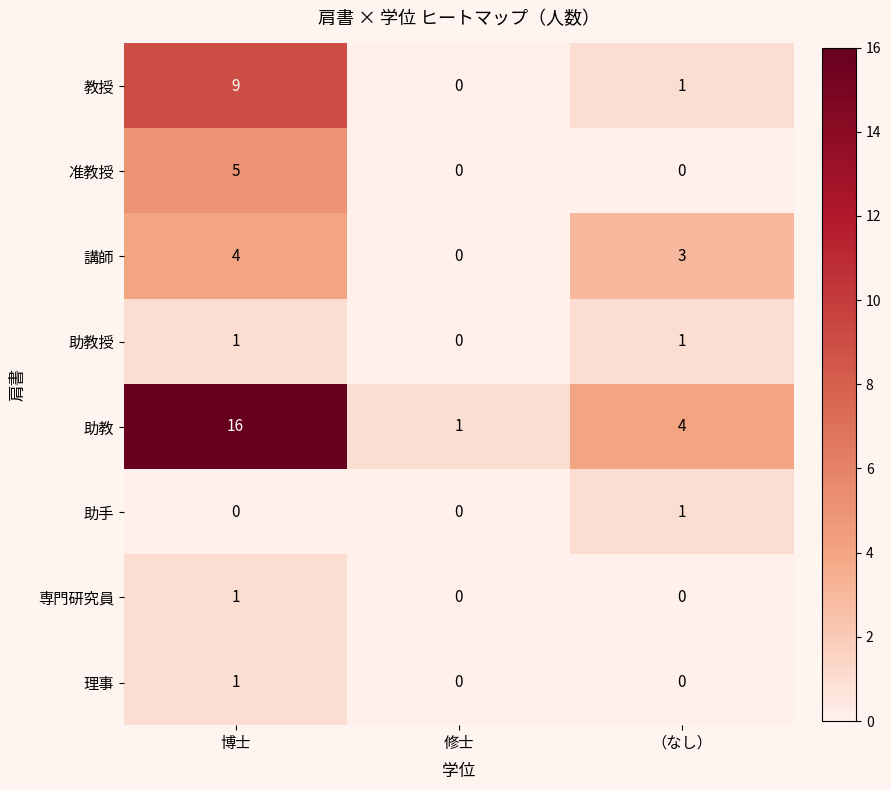

Count the number of data series in this chart.

8